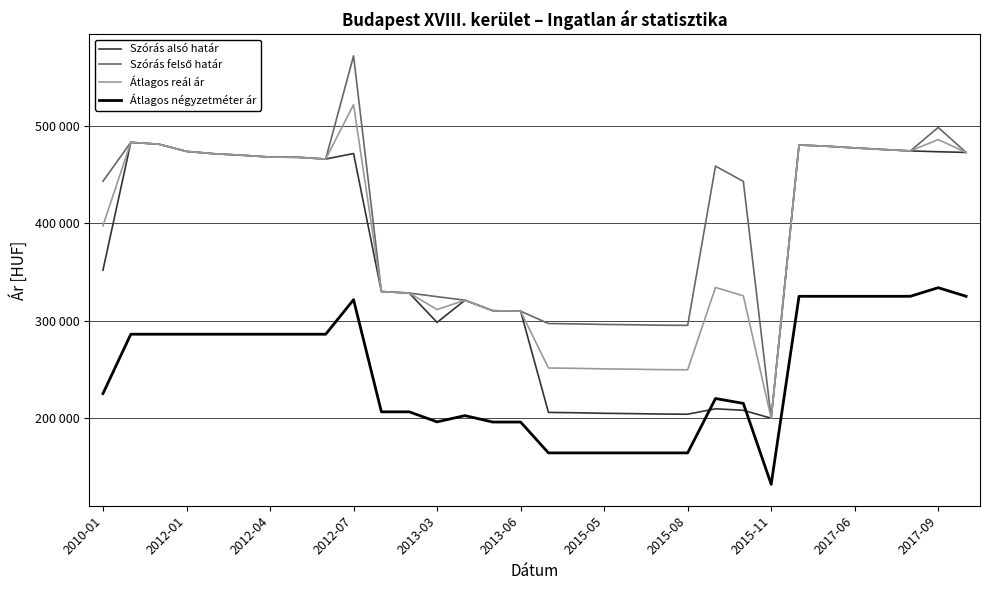

Is this an area chart (filled region under the line)?

No